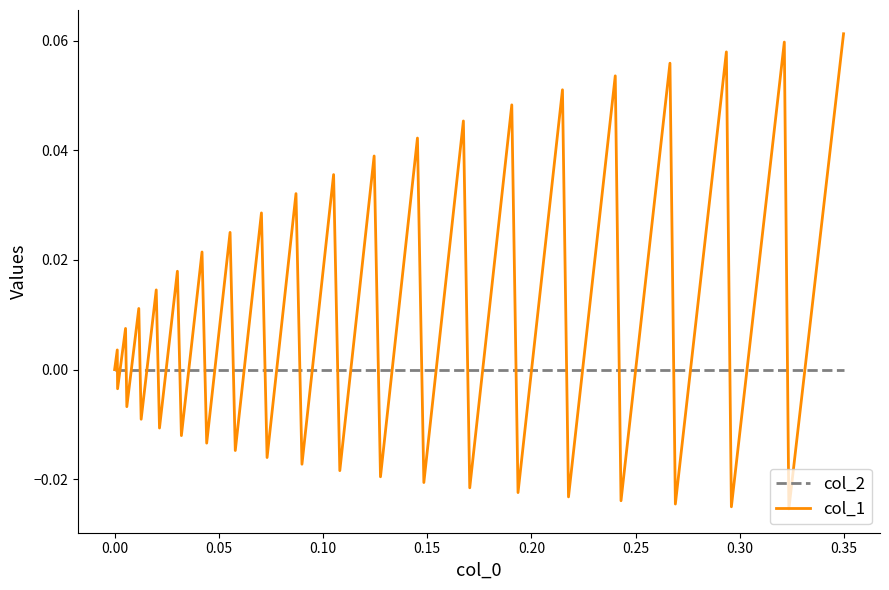

Which series has the largest range (max minus min)?

col_1